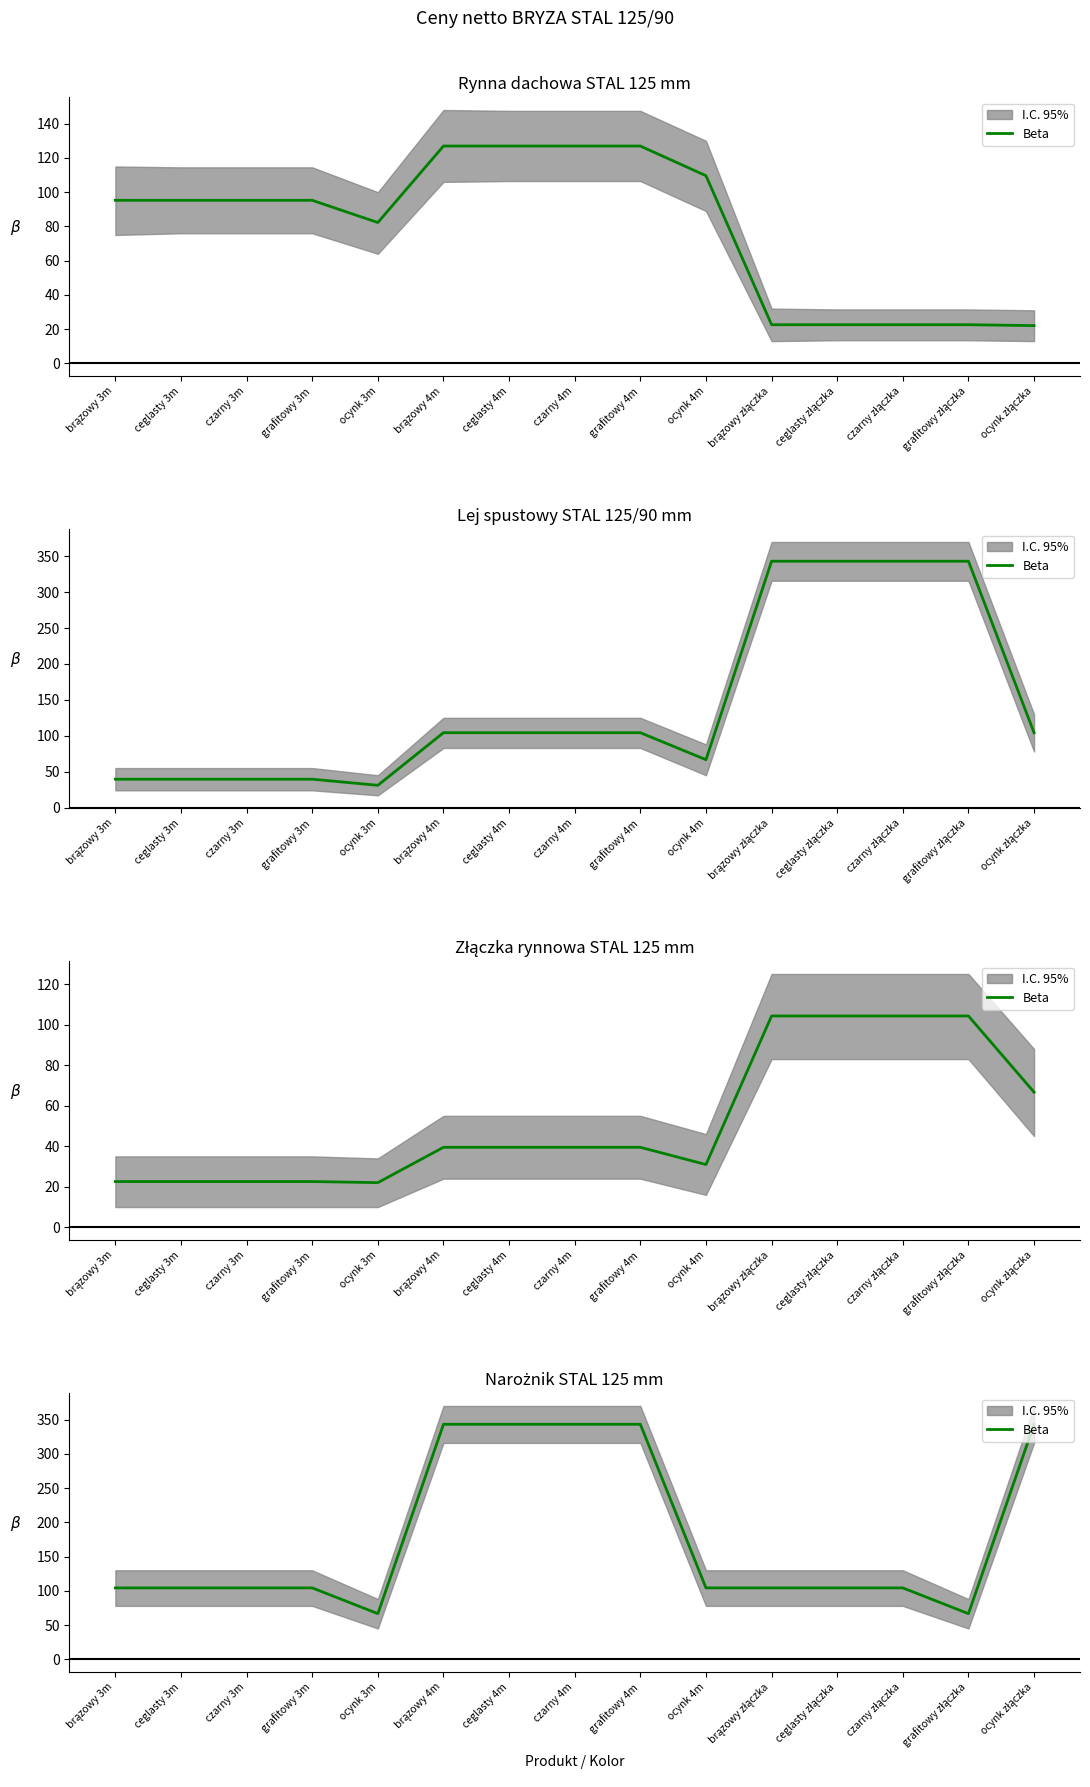

How many data points are less than 104?

2